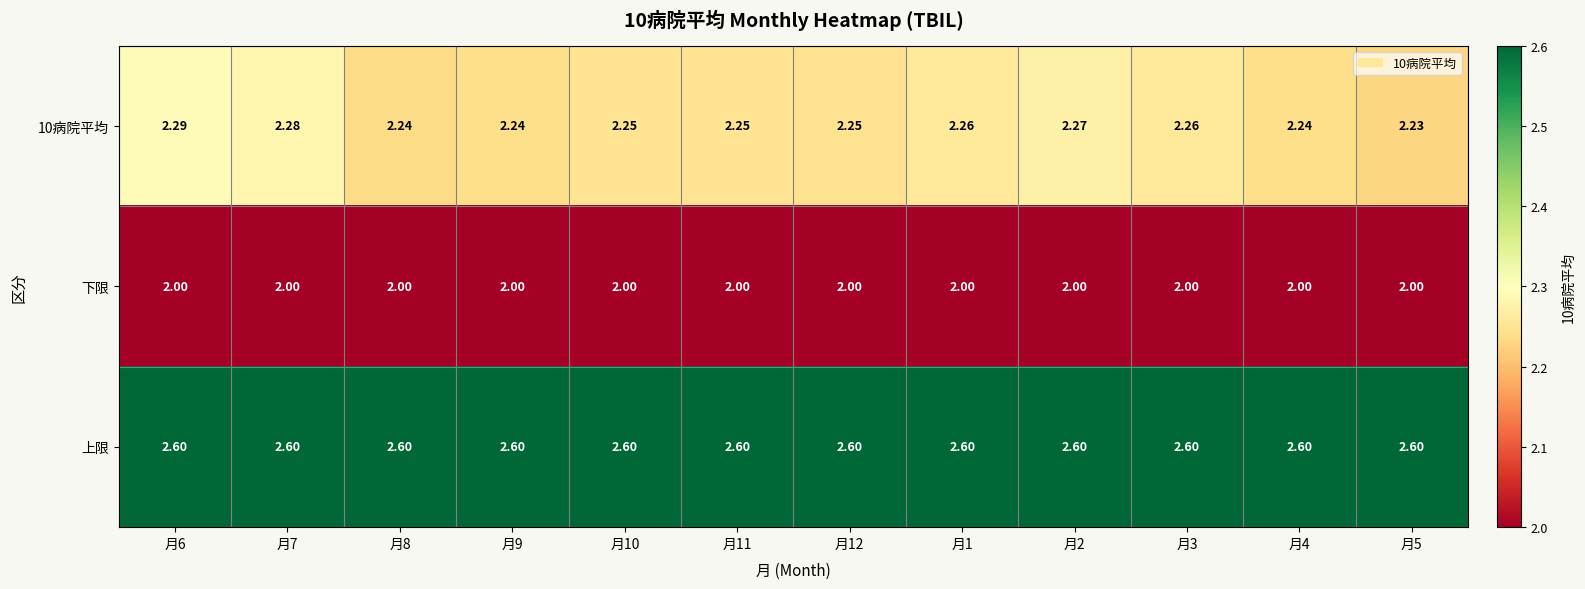

Which series has the largest total across all categories?

上限